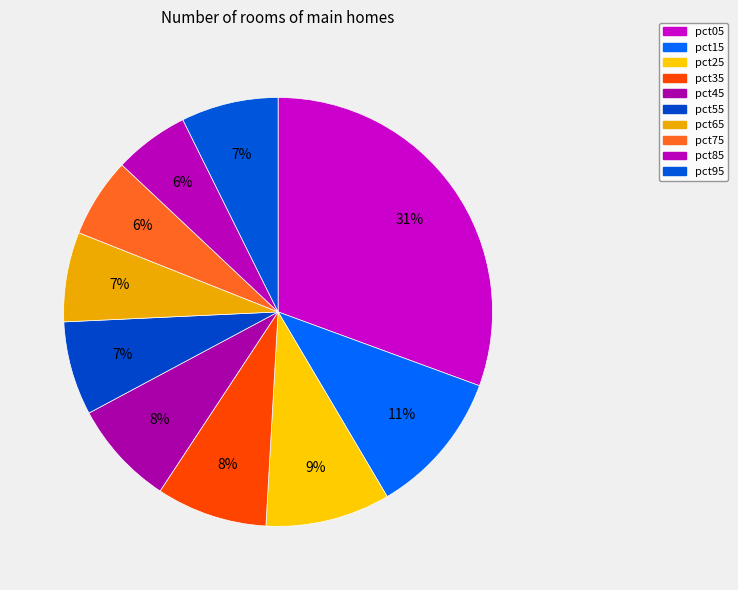

What is the change in value from pct15 to pct85?

-0.7